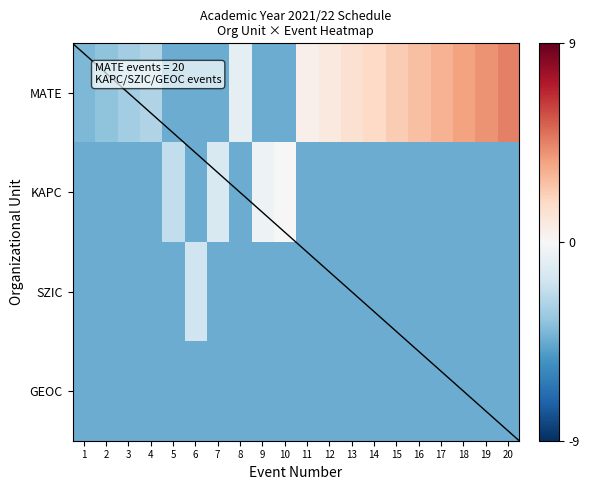

Between 7 and 8, which series saw the biggest shift?

MATE